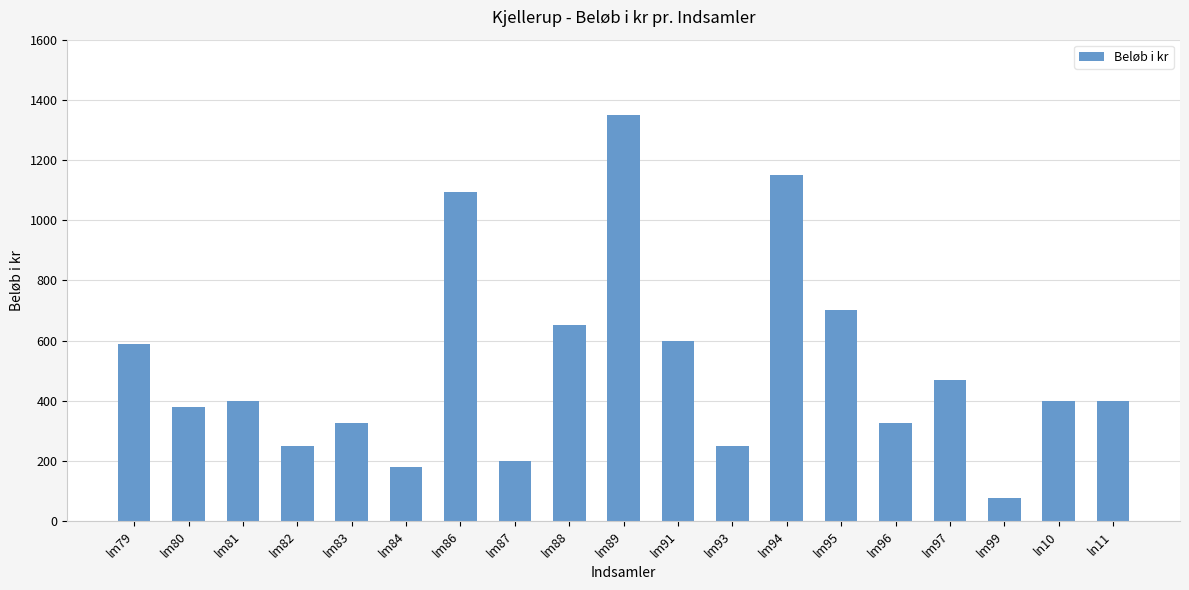

What is the label of the 2nd bar from the right?

ln10